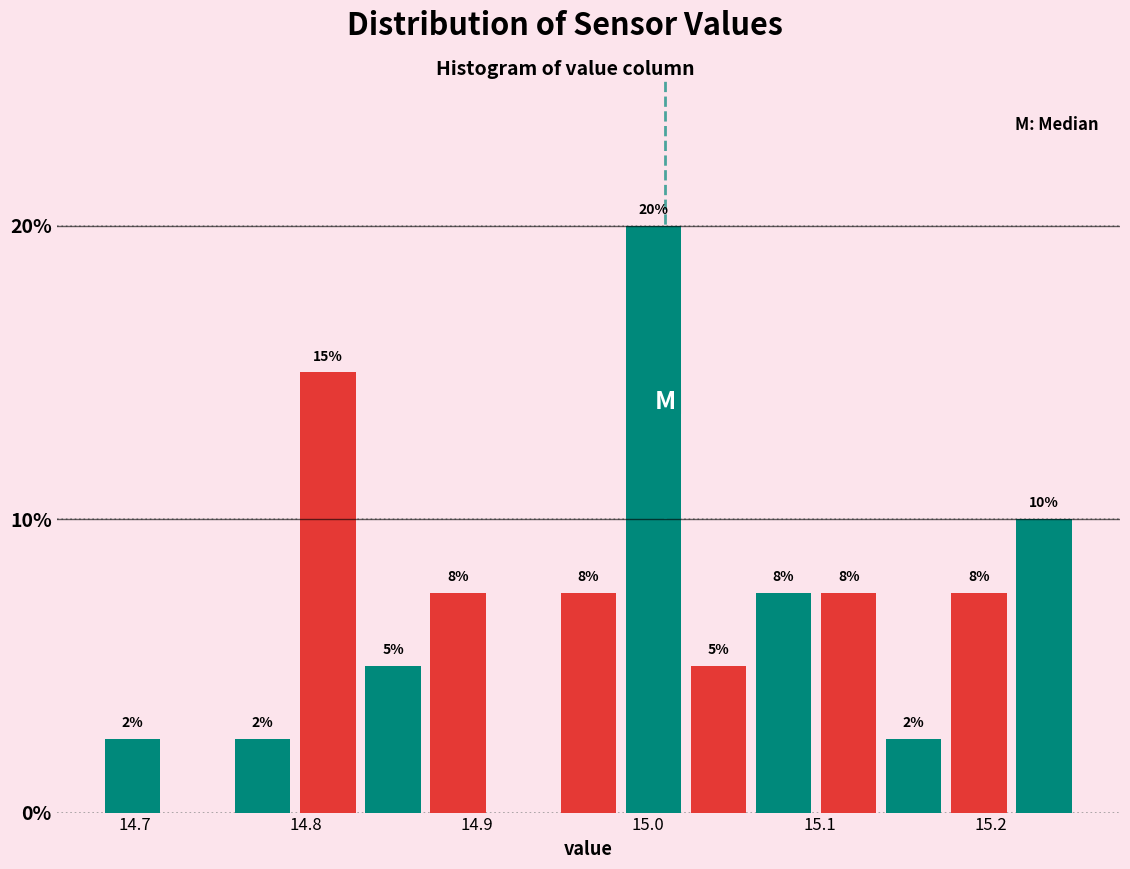

Read against the x-axis, roughly where is the centre of the tallest bar?

15.00